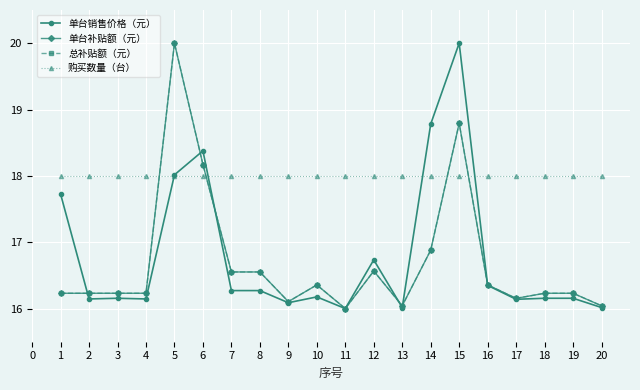

Does the chart have visible grid lines?

Yes